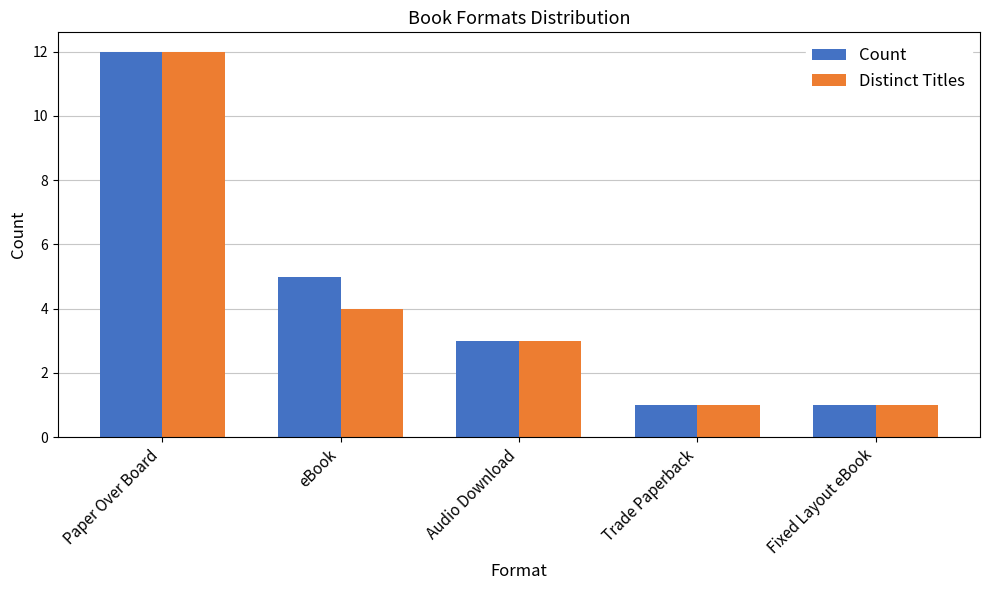

How many data points in Count are less than 3?

2